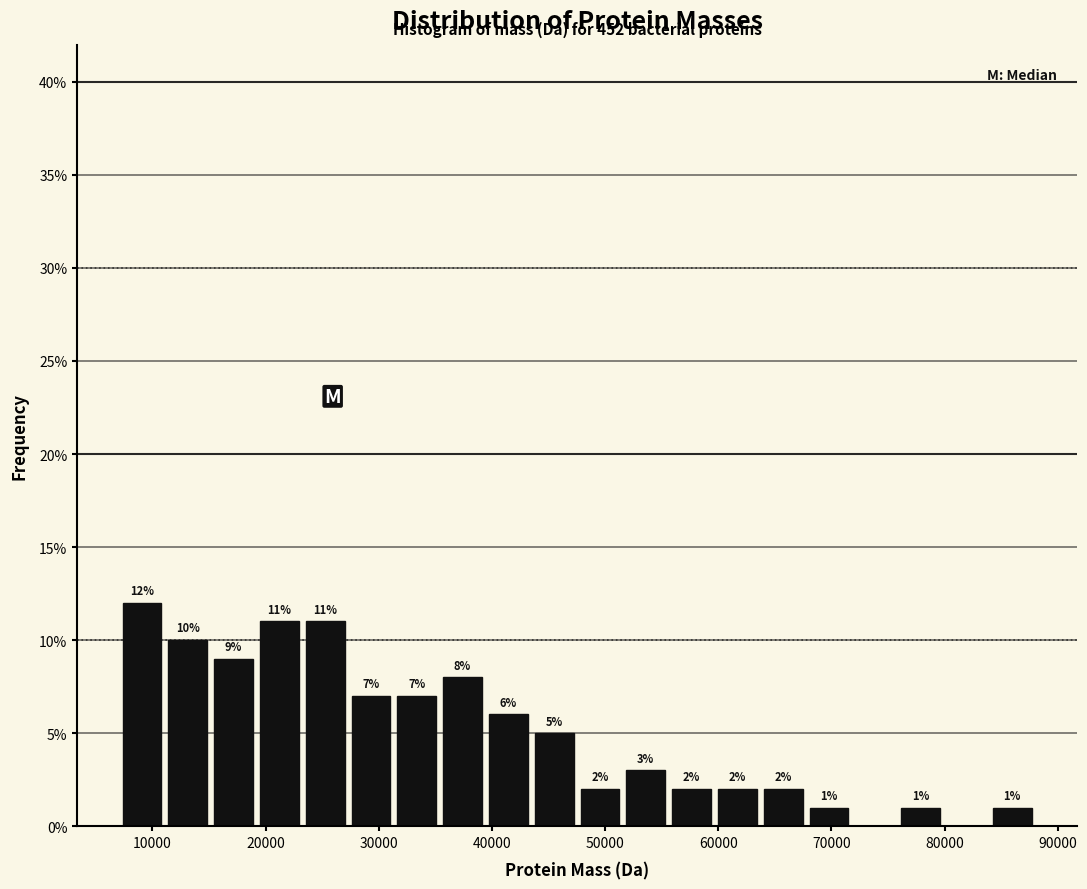

Over which range of the x-axis is the bar tallest?

7000 to 11000